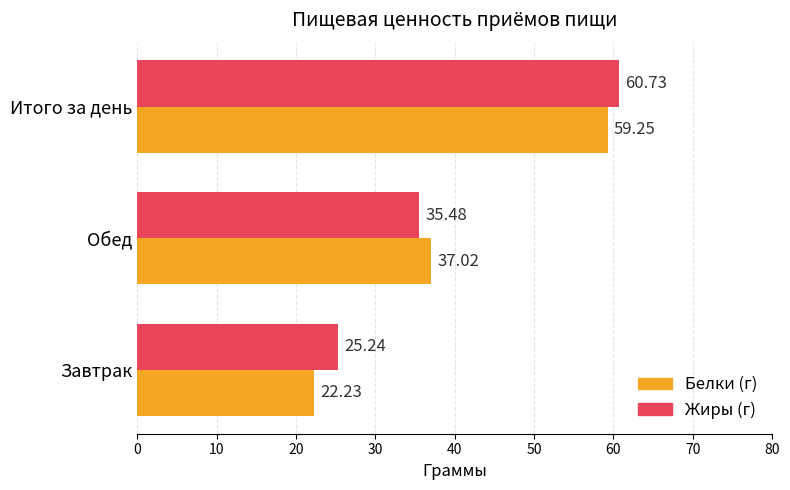

Rank the categories by Белки (г) value from lowest to highest.

Завтрак, Обед, Итого за день